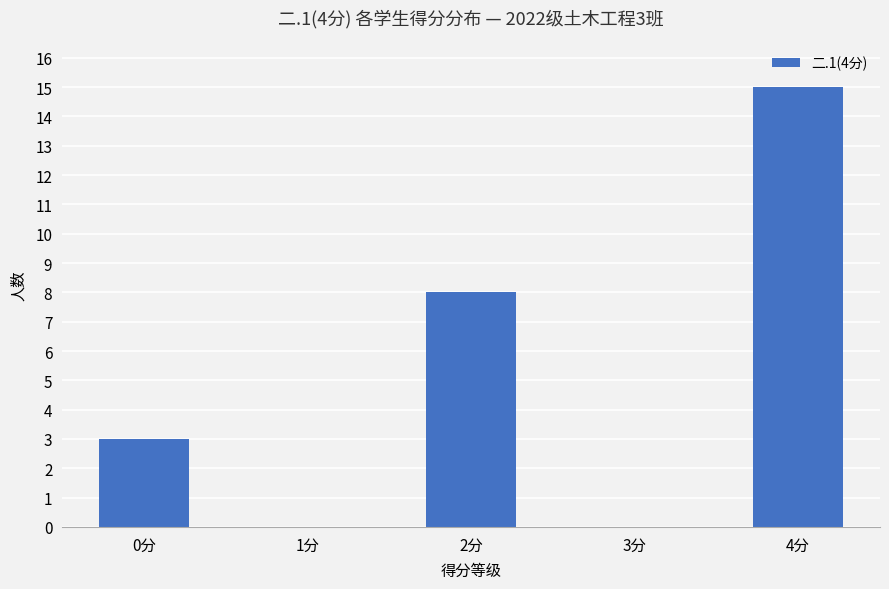

The value at 1分 is 7. True or false?

False